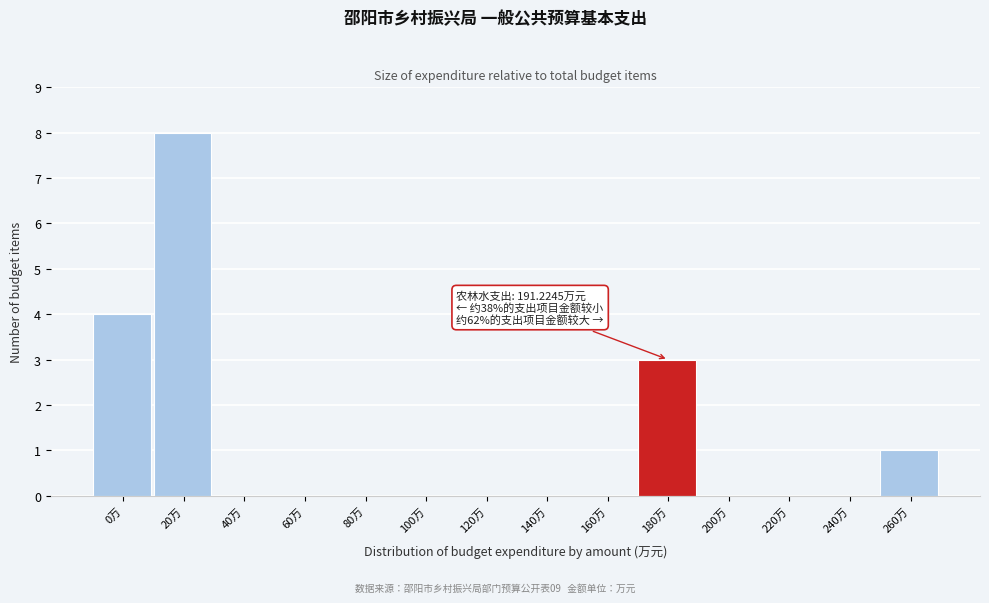

Reading right to left, extract all data points from this chart.

260万=1	240万=0	220万=0	200万=0	180万=3	160万=0	140万=0	120万=0	100万=0	80万=0	60万=0	40万=0	20万=8	0万=4